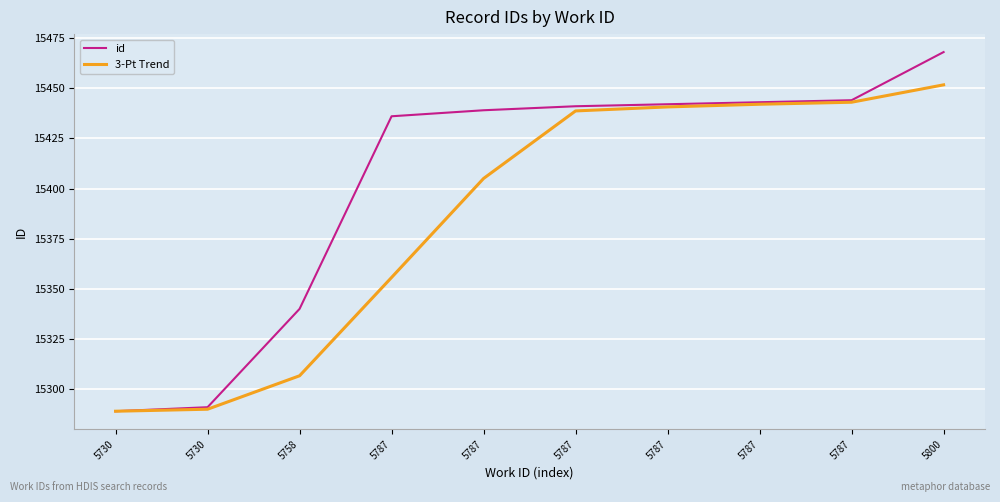

What are all the series names shown in the legend?

id, 3-Pt Trend